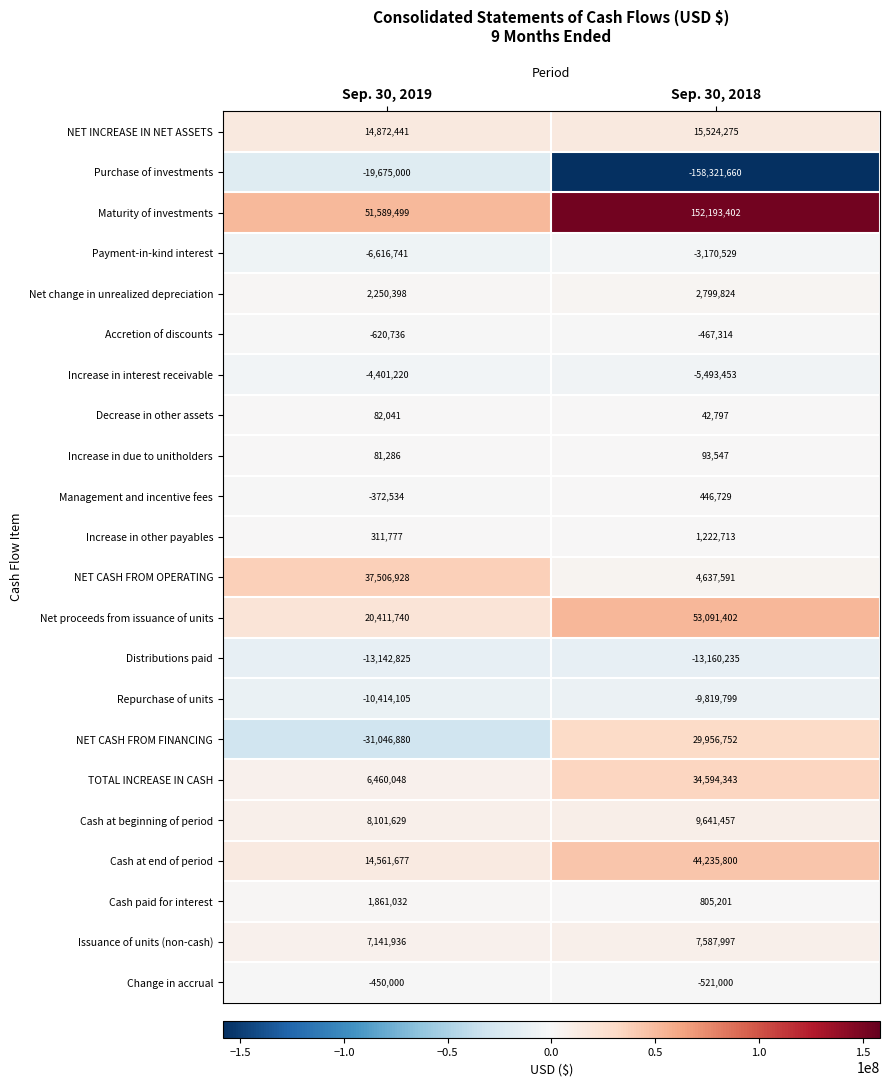

At which category does the chart reach its peak across all series?

Sep. 30, 2018